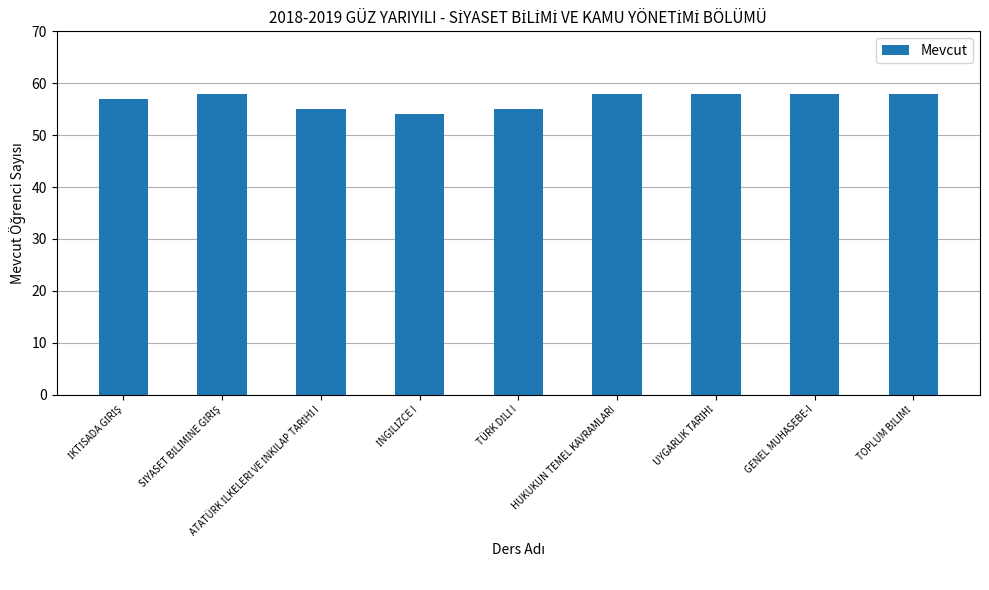

Reading right to left, list all the values displayed in this chart.

58	58	58	58	55	54	55	58	57